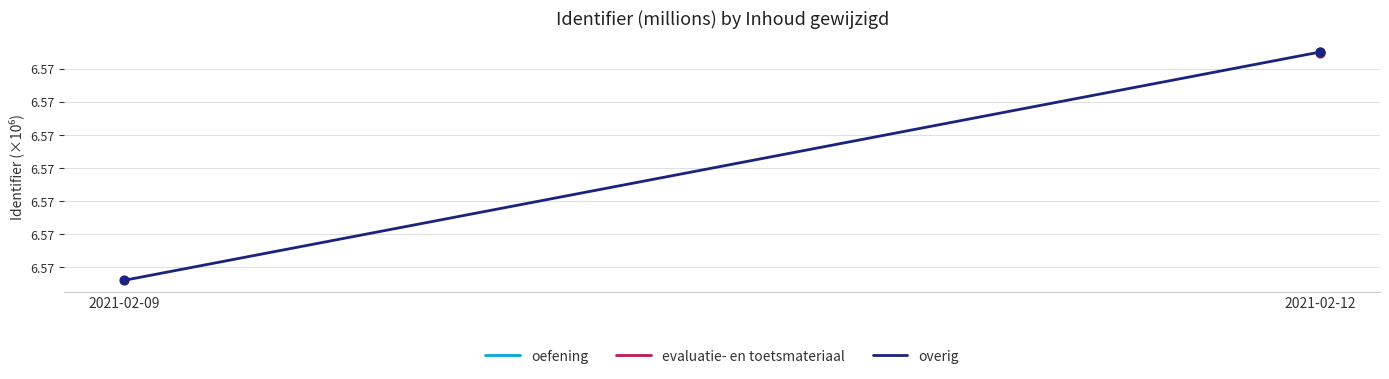

Approximately how many times larger is the value at 2021-02-09 compared to 2021-02-12?

1.0